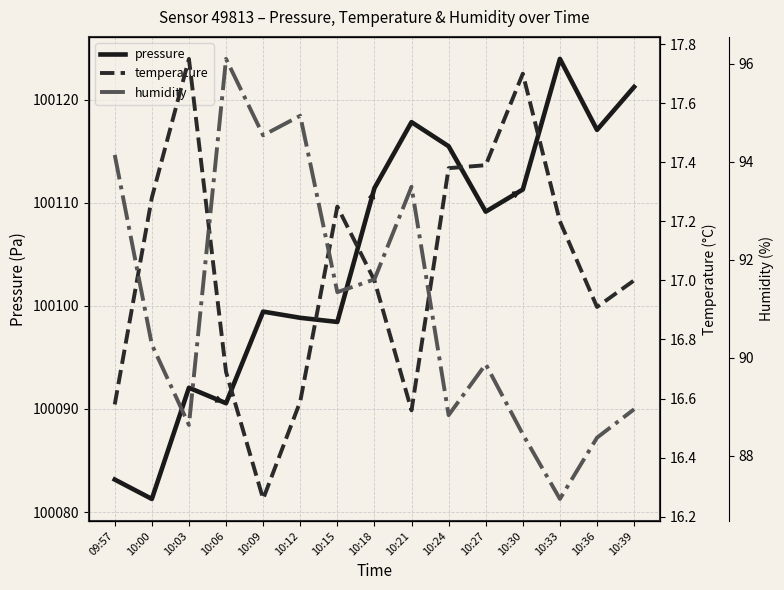

At which label is temperature closest to 17?

10:18